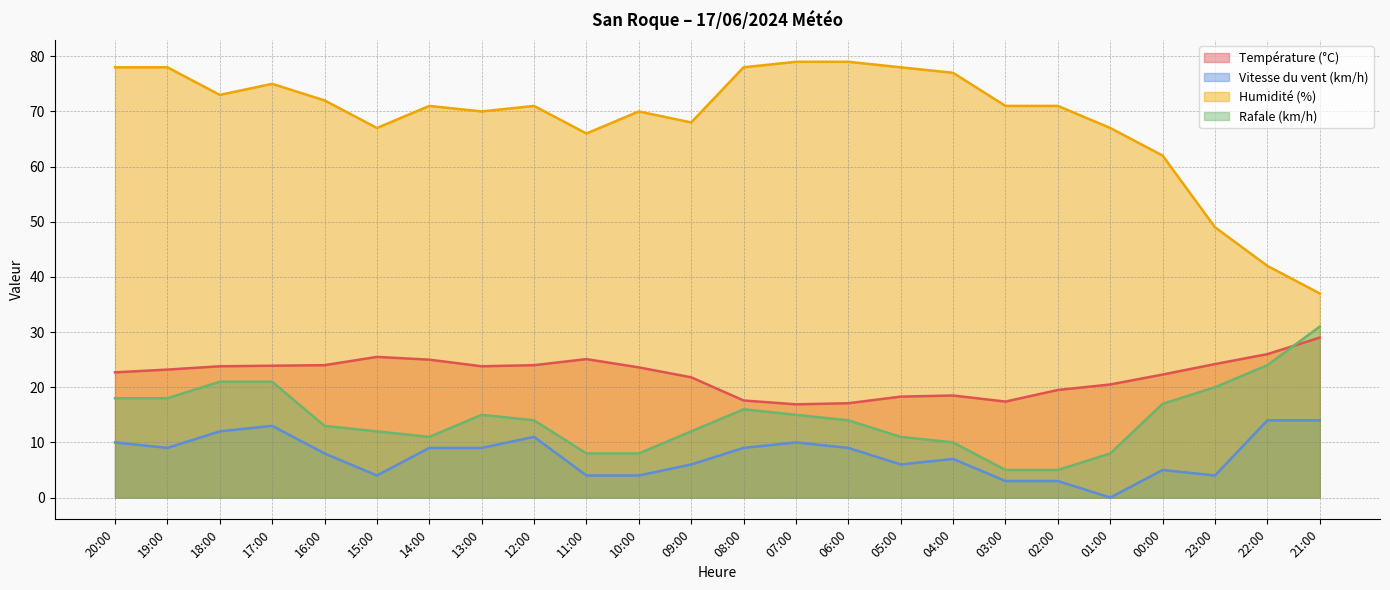

At which category does Vitesse du vent (km/h) reach its first local peak?

17:00